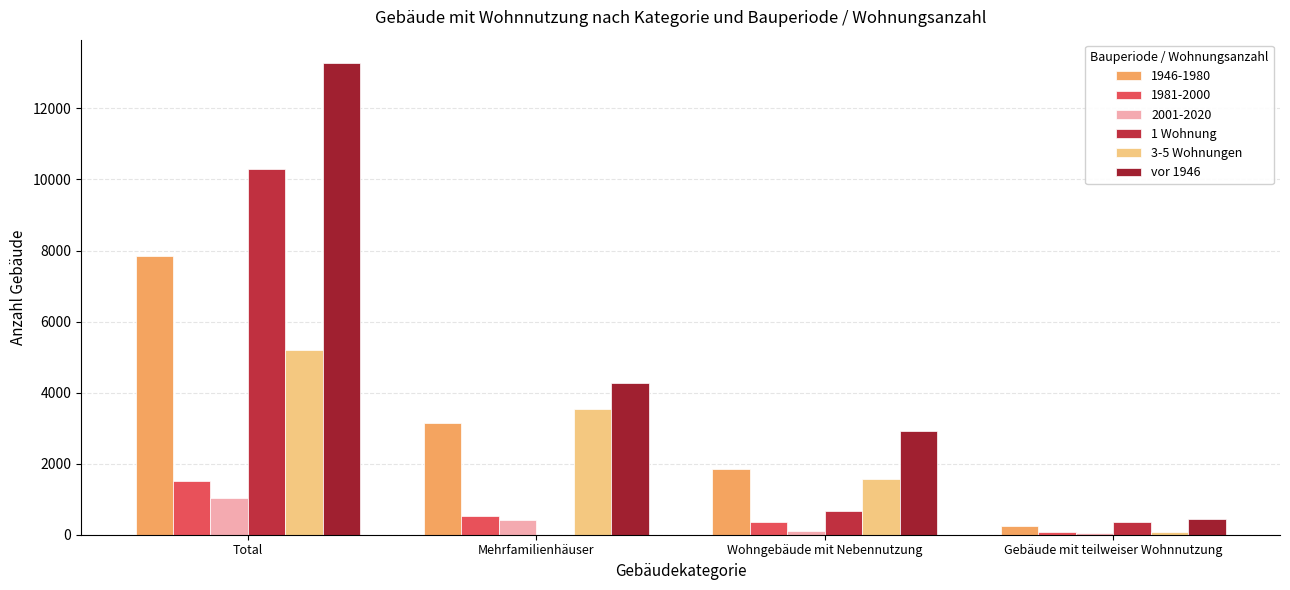

At which label is 3-5 Wohnungen closest to 2634?

Mehrfamilienhäuser